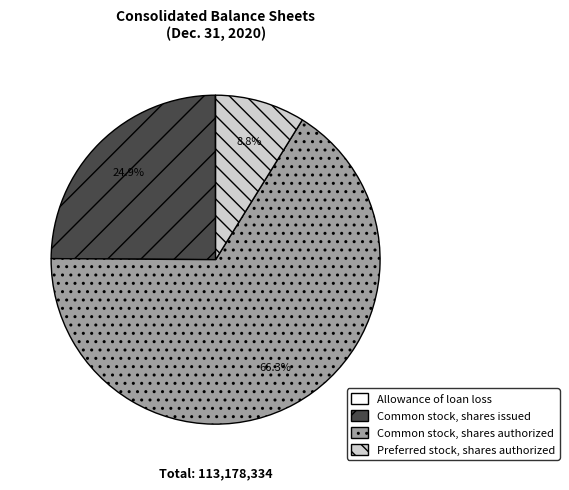

Which slice is the largest?

Common stock, shares authorized